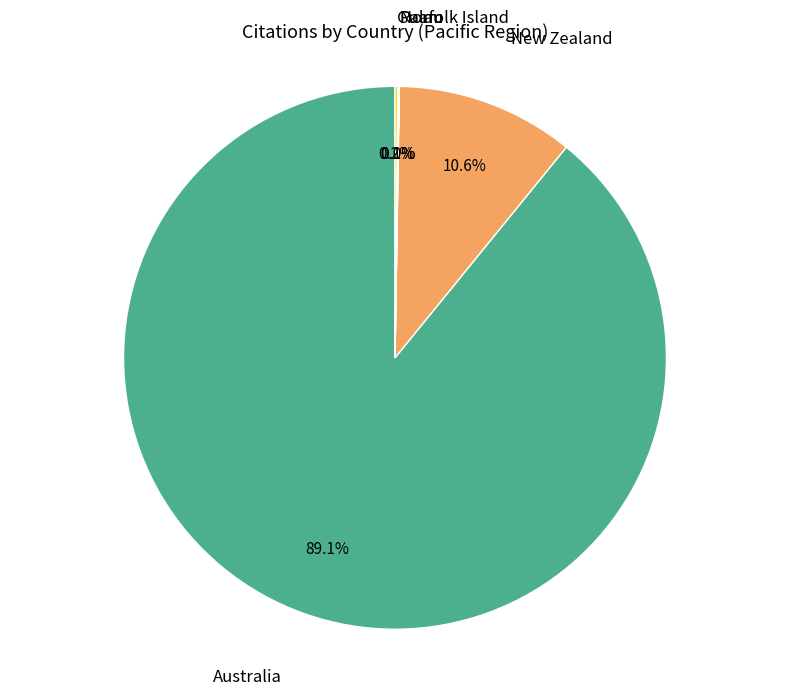

Does any single category account for the majority?

Yes